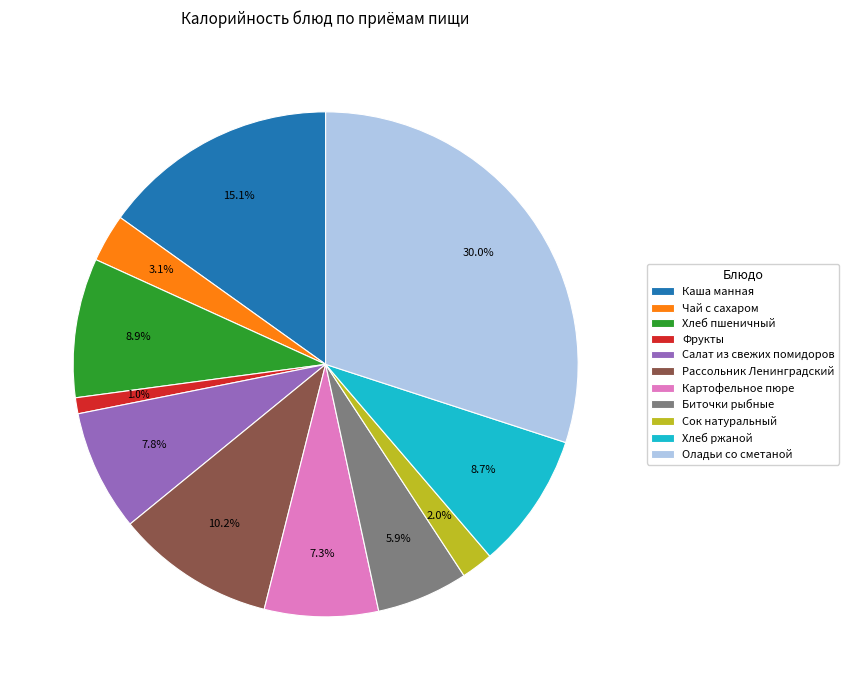

Is the sum of Хлеб ржаной and Чай с сахаром greater than half?

No